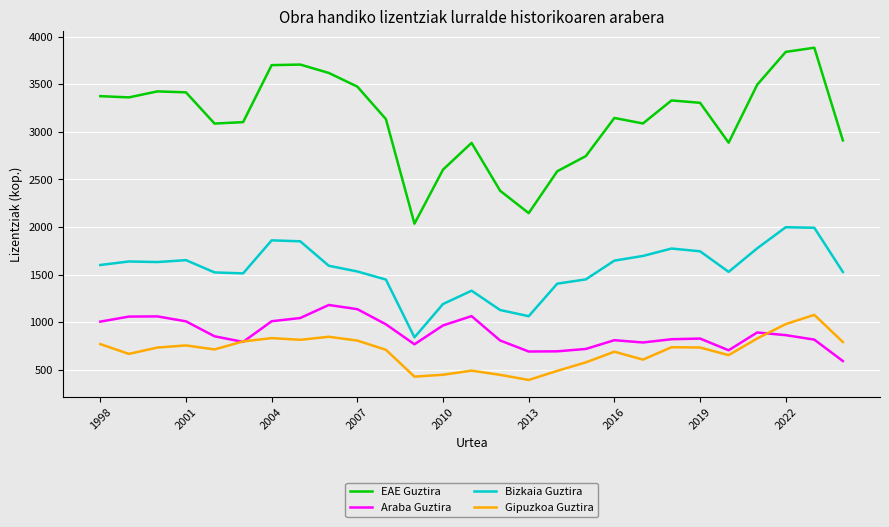

True or false: Gipuzkoa Guztira and EAE Guztira intersect in this chart.

False